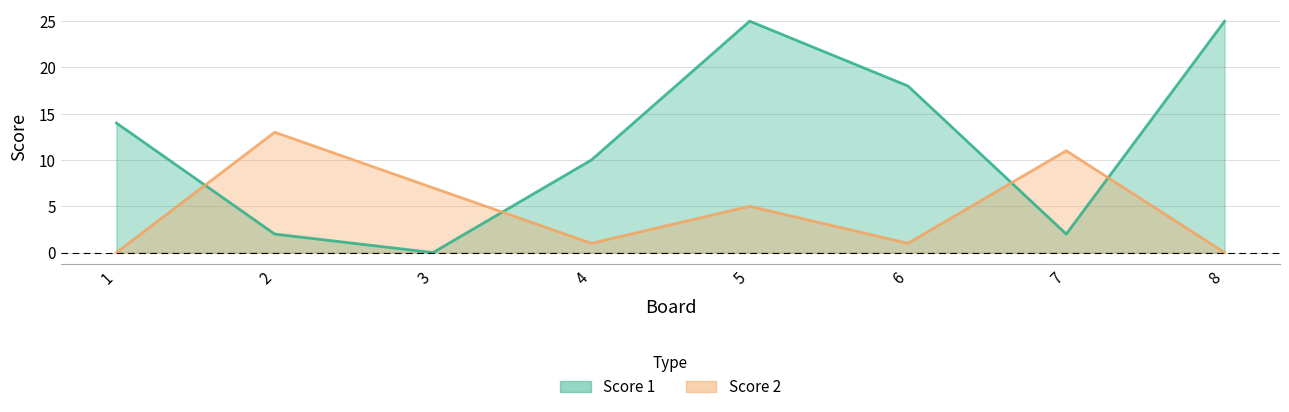

What is the total value across all series at 1?

14